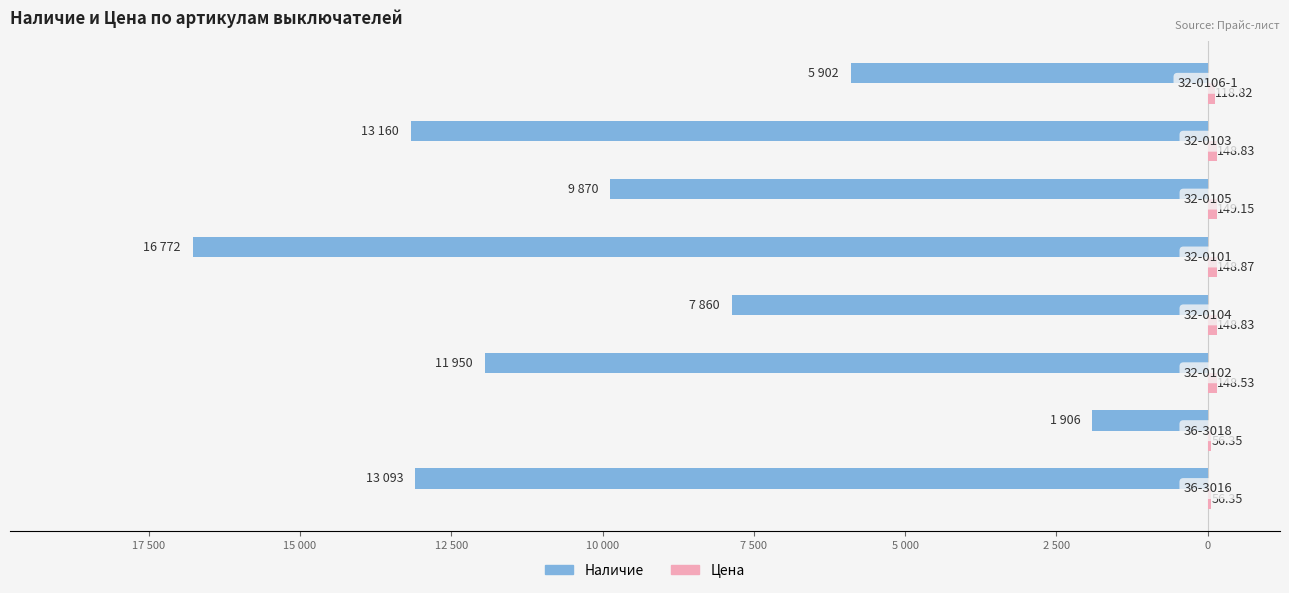

Reading left to right, extract all data points from this chart.

Наличие: -13093.0	-1906.0	-11950.0	-7860.0	-16772.0	-9870.0	-13160.0	-5902.0
Цена: 56.4	56.4	148.5	148.8	148.9	149.2	148.8	118.8